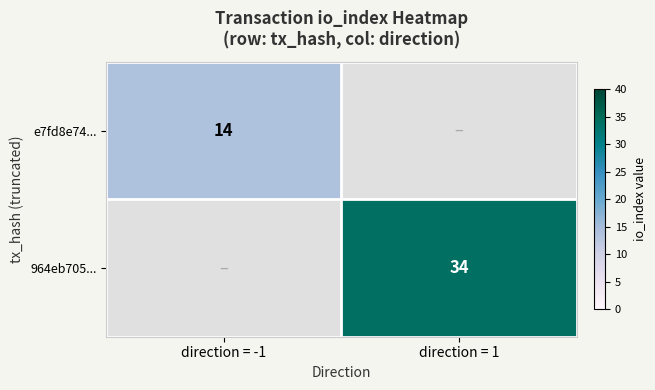

At how many categories does at least one series exceed 15?

1